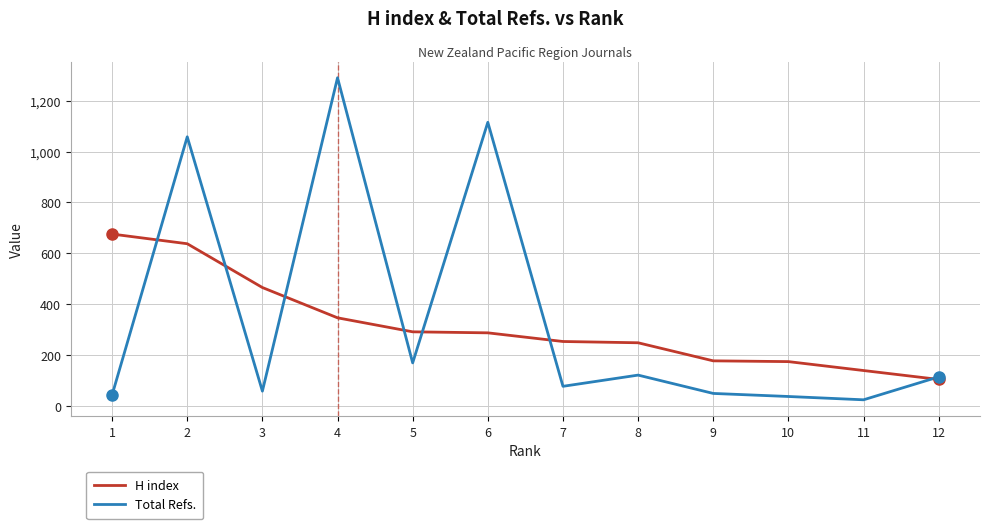

Between 3 and 2, which is larger?

2